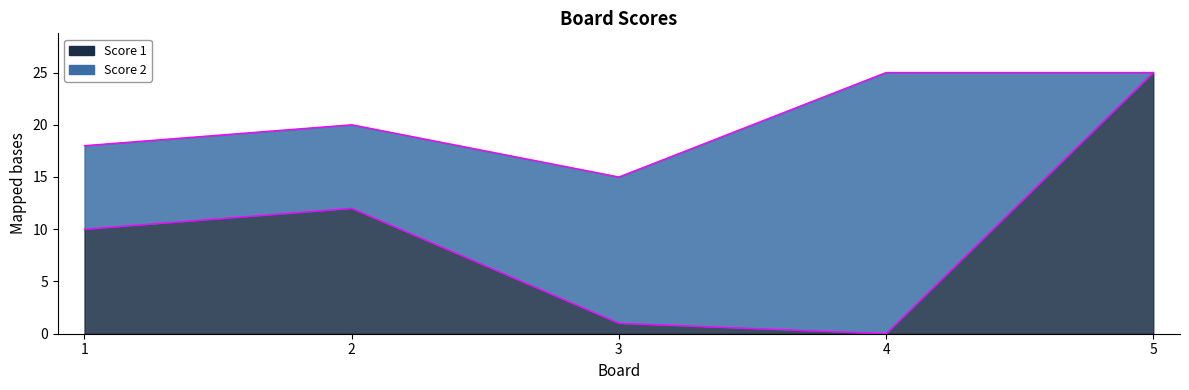

Is it true that the value at 5 is 13?

False